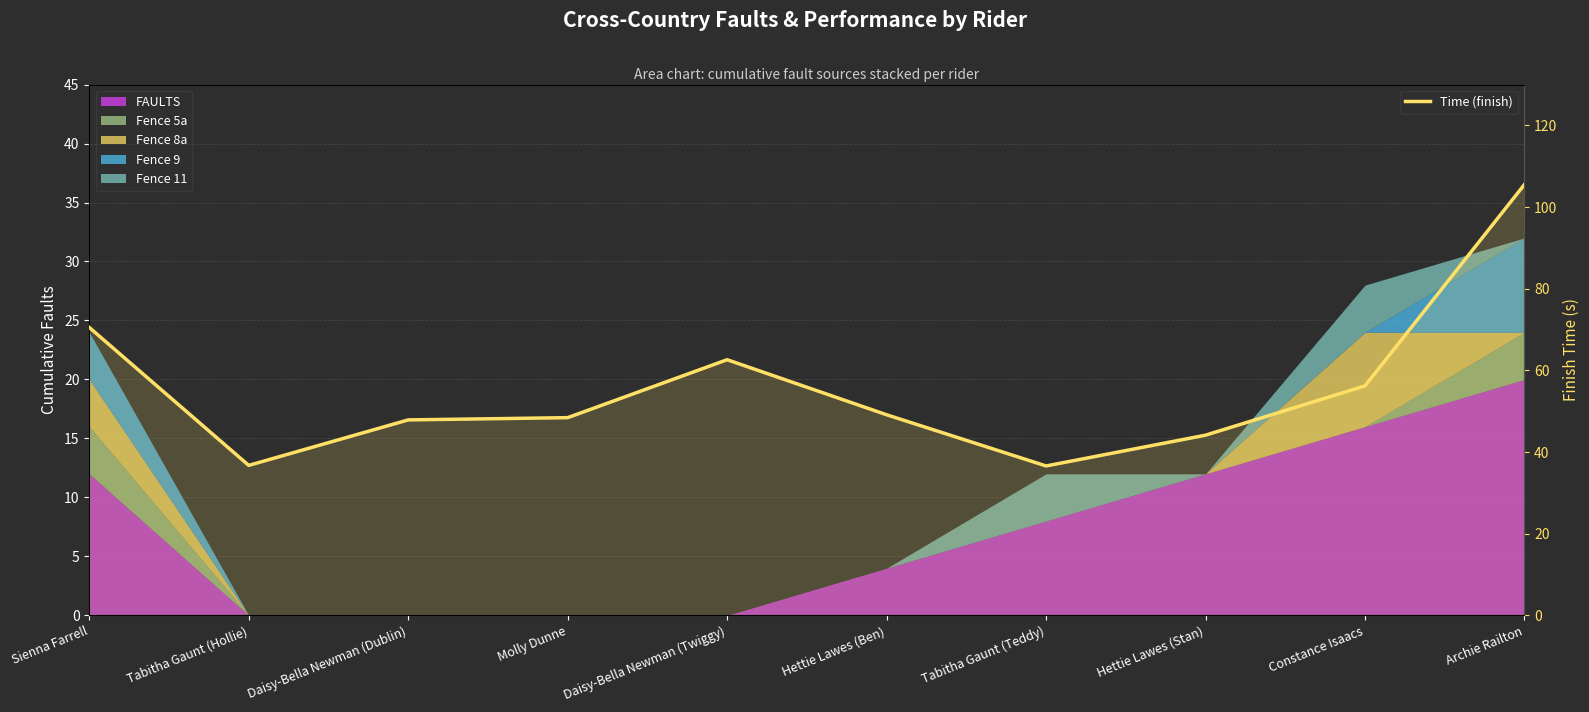

How many categories are shown in the chart?

10